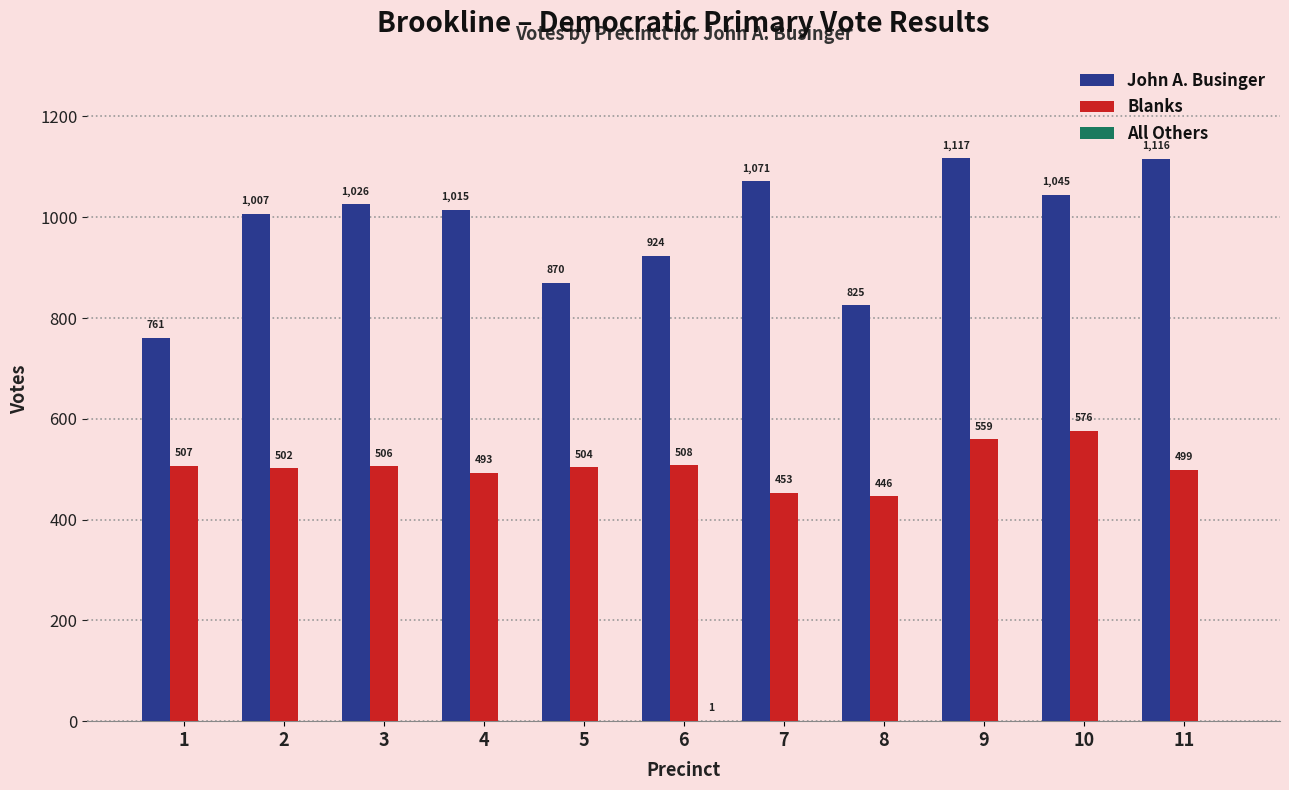

Where is John A. Businger nearest to the value 939?

6